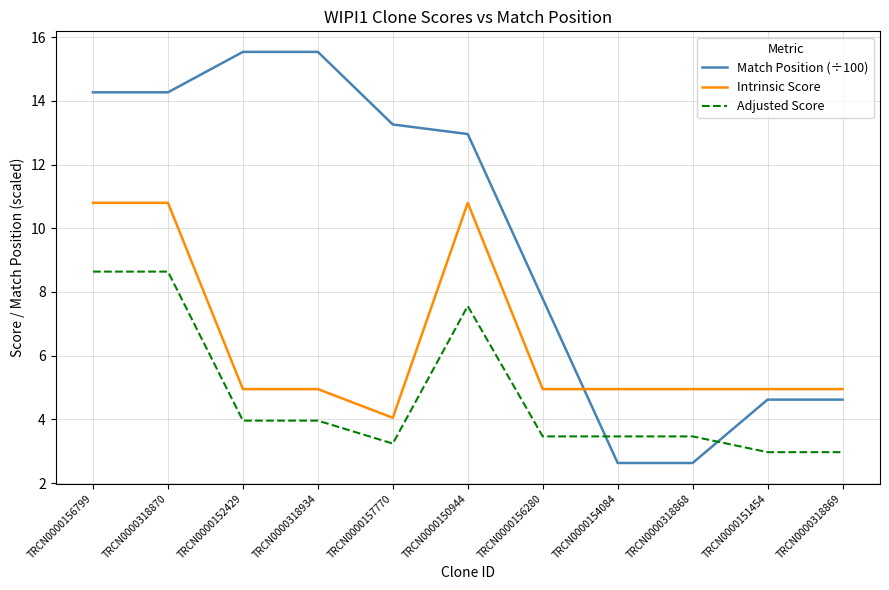

What is the greatest value displayed?

15.5